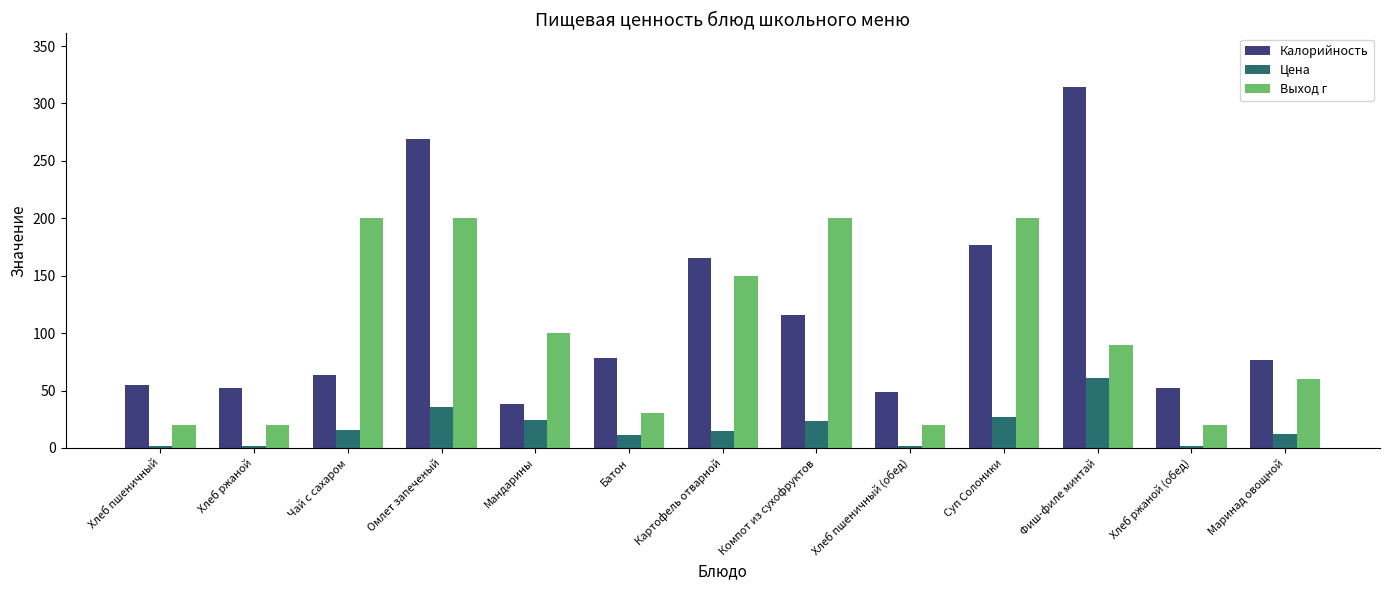

What is the sum of all Цена values?

232.7